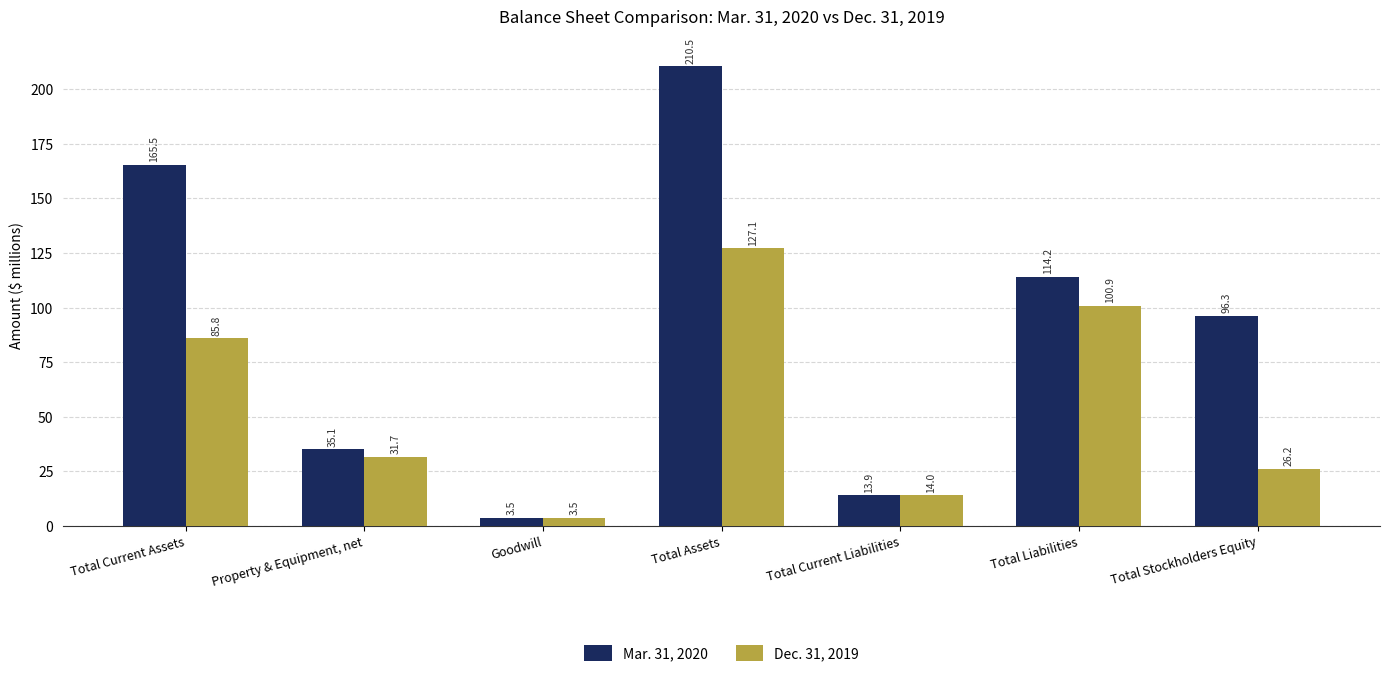

What is the total value across all series at Total Assets?

337.6